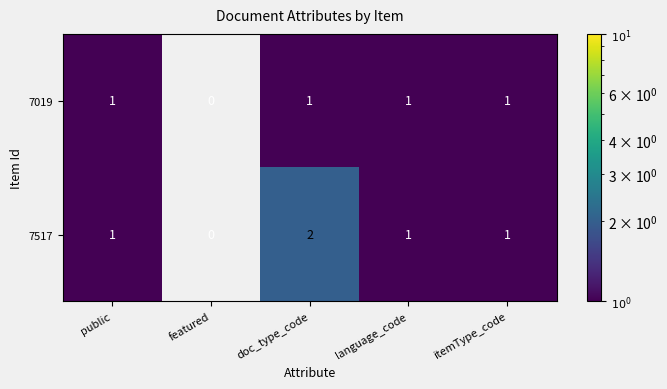

How many 7019 values are between 1 and 2?

4